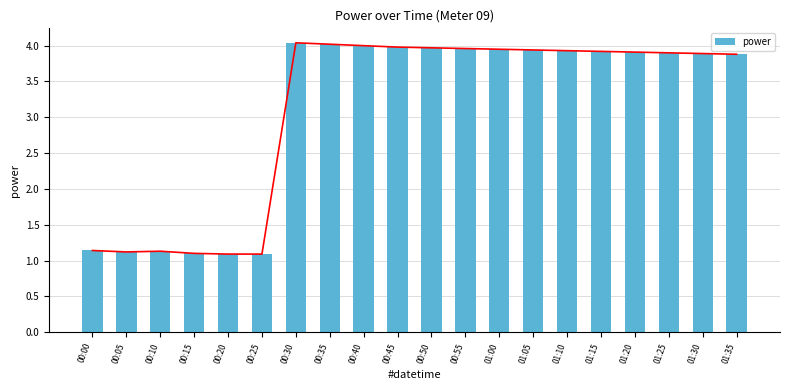

List the labels in order of value, smallest first.

00:20, 00:25, 00:15, 00:05, 00:10, 00:00, 01:35, 01:30, 01:25, 01:20, 01:15, 01:10, 01:05, 01:00, 00:55, 00:50, 00:45, 00:40, 00:35, 00:30